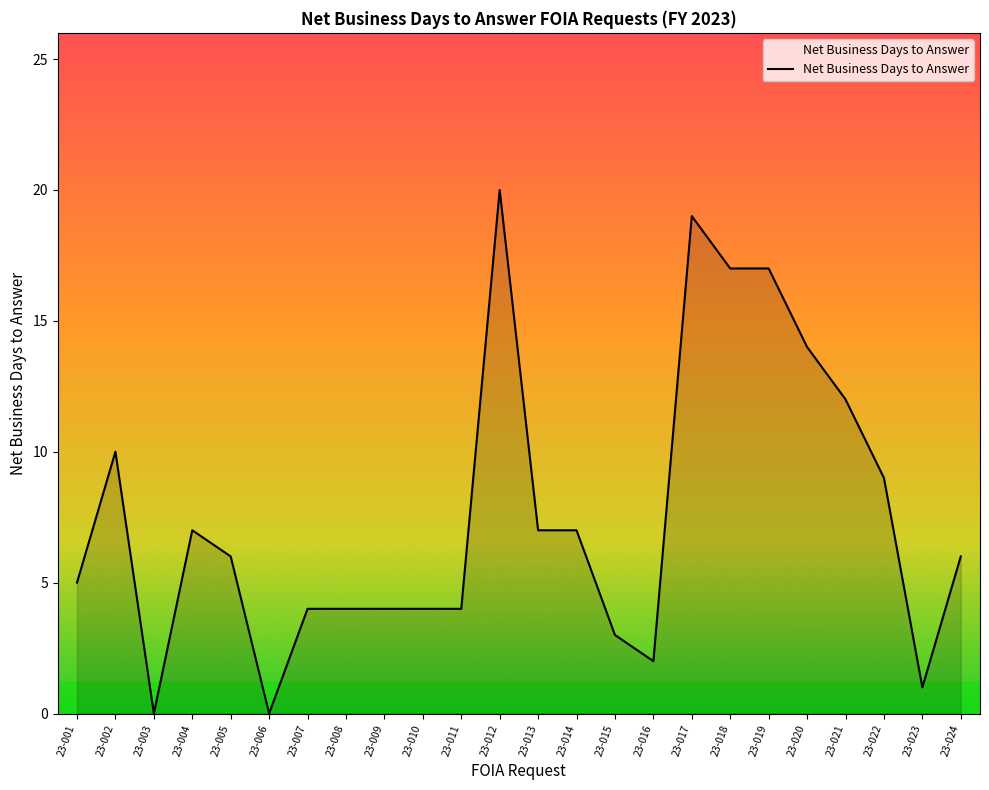

At which category does the chart reach its peak across all series?

23-012